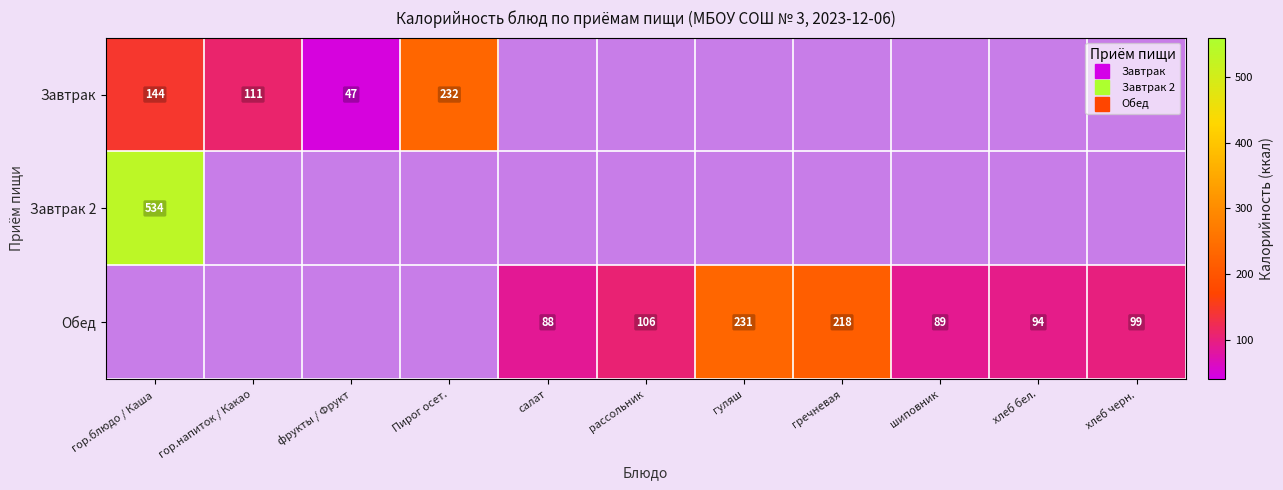

Which series has the largest range (max minus min)?

Завтрак